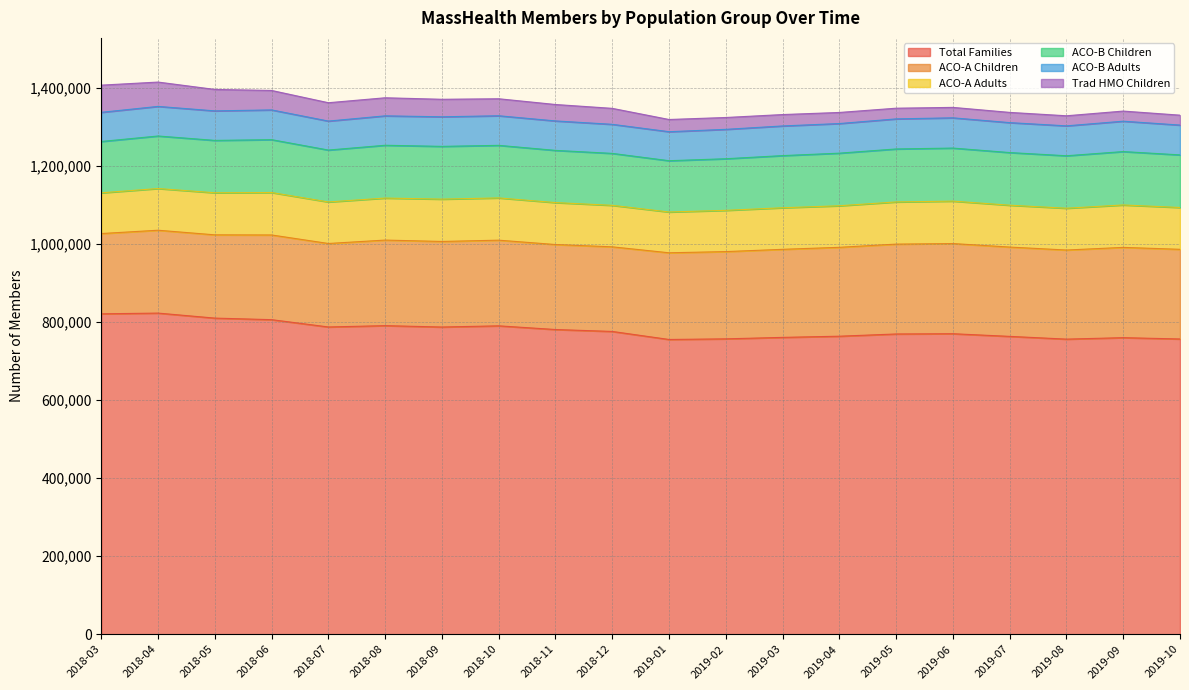

What is the average value of the ACO-A Children series?

221710